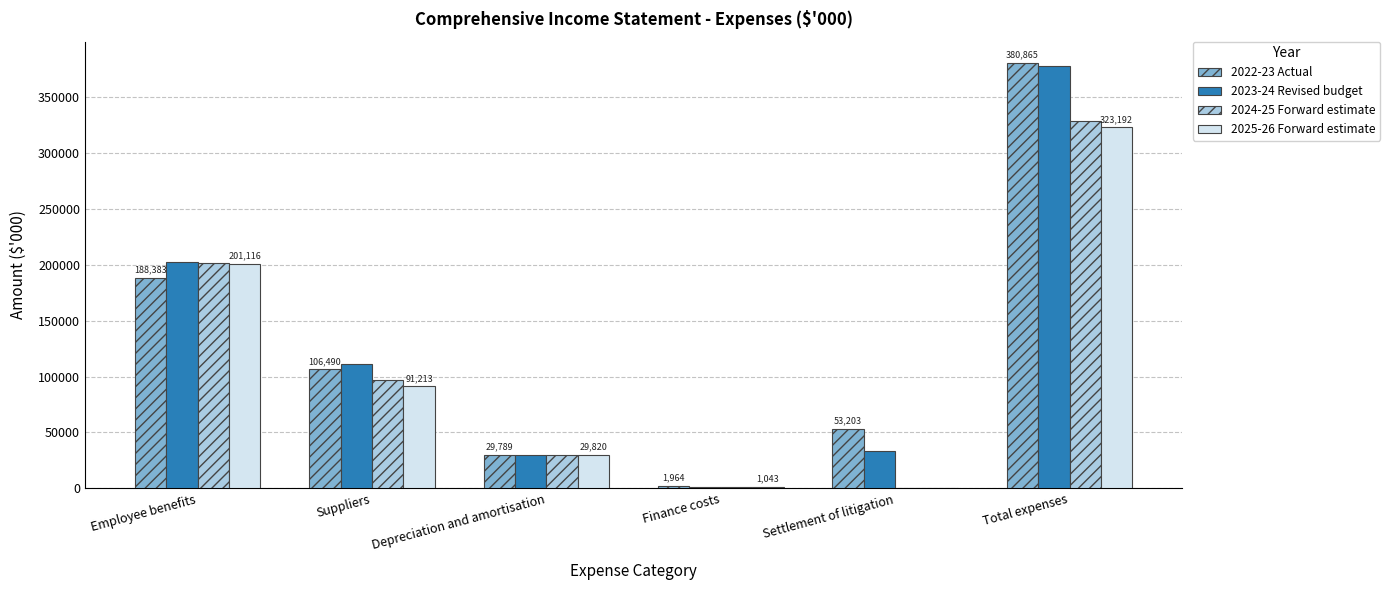

At which label is 2025-26 Forward estimate closest to 161596?

Employee benefits